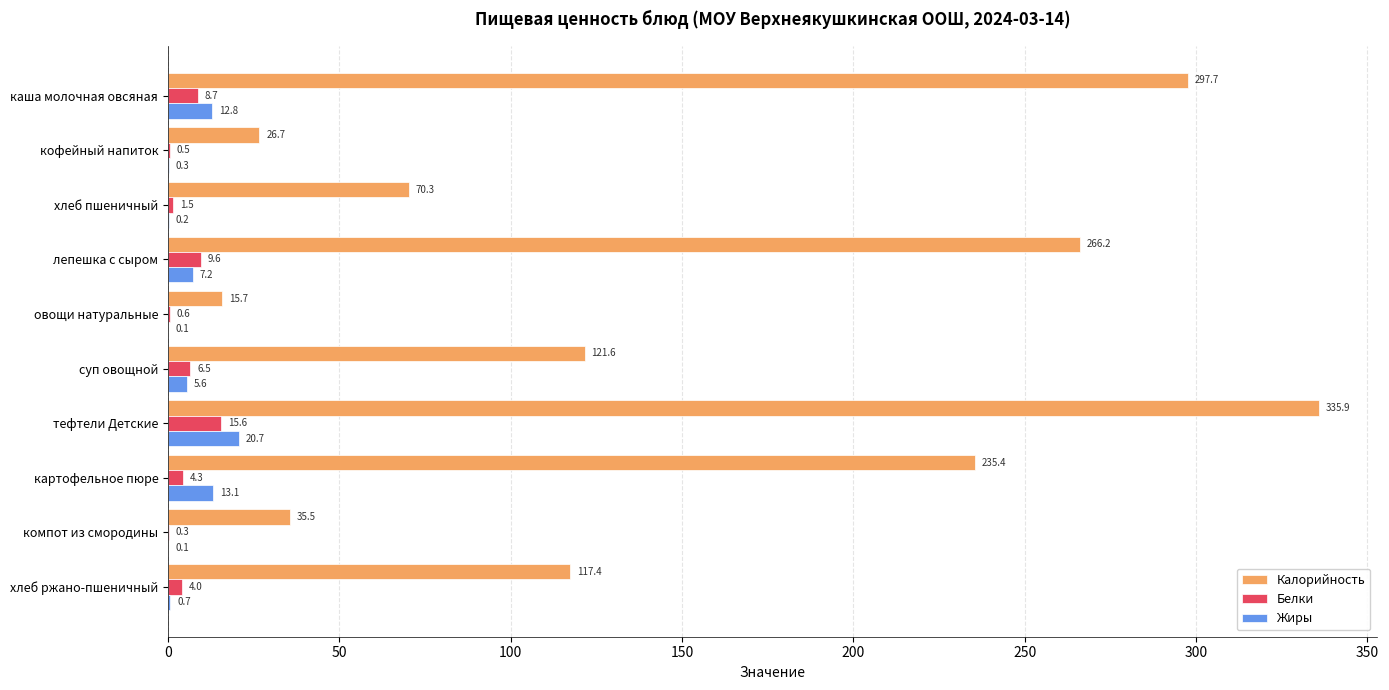

At which label is Калорийность closest to 175?

суп овощной